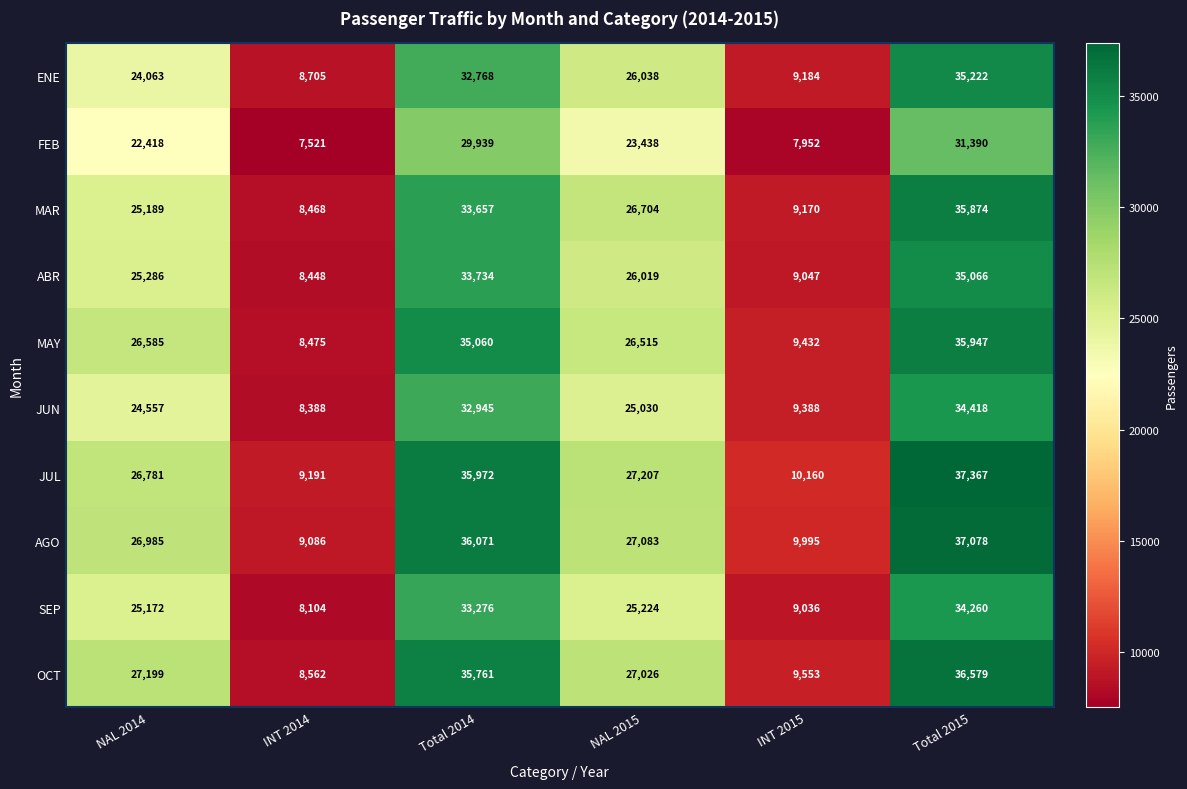

Which series changed the most between INT 2014 and NAL 2015?

OCT